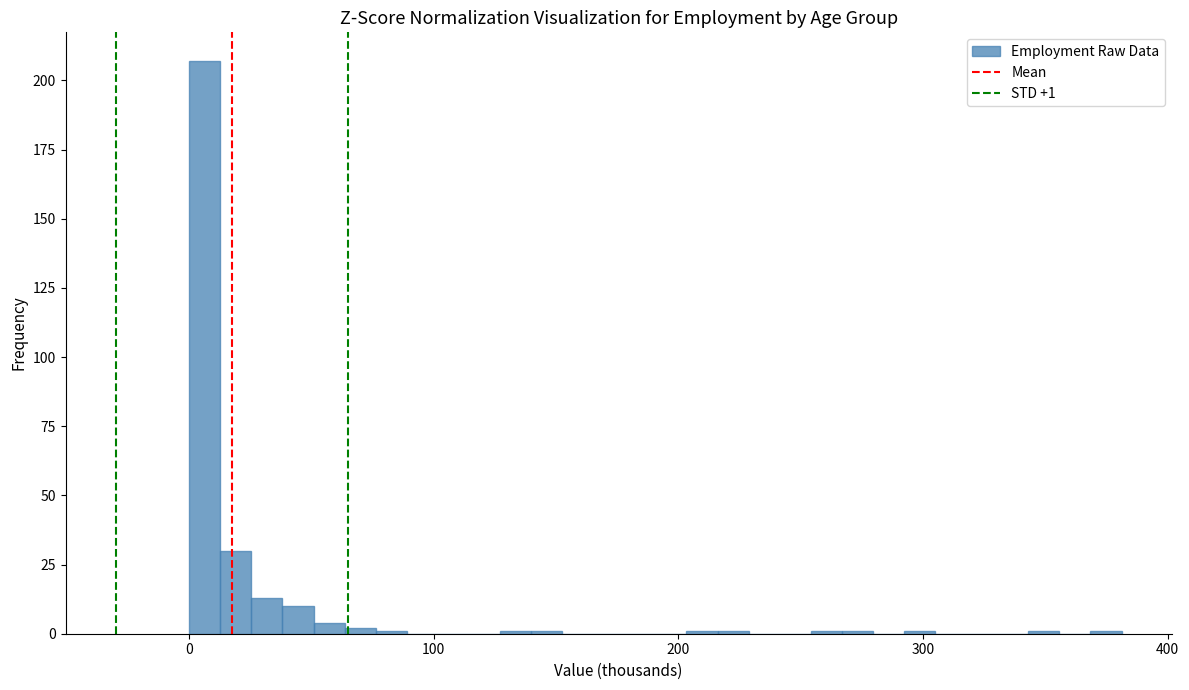

Read against the x-axis, roughly where is the centre of the tallest bar?

10